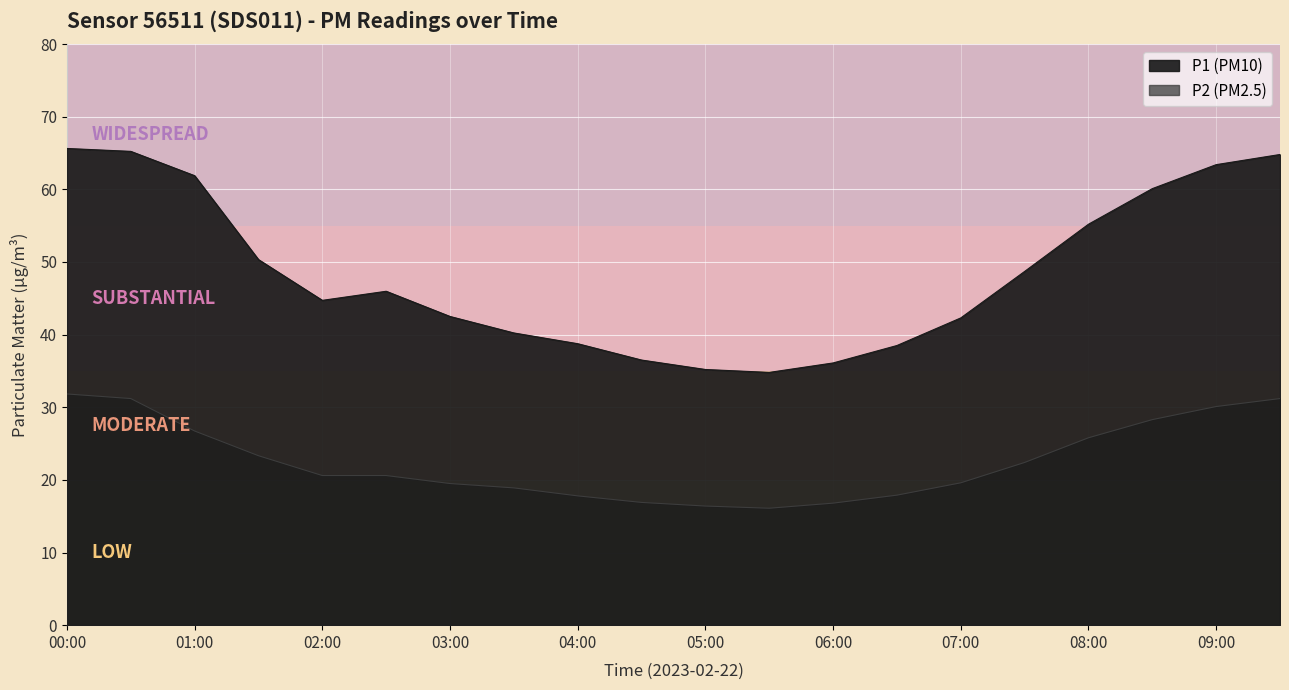

Reading right to left, list all the values displayed in this chart.

P1: 09:30=64.8	09:00=63.4	08:30=60.1	08:00=55.2	07:30=48.7	07:00=42.3	06:30=38.5	06:00=36.1	05:30=34.8	05:00=35.2	04:30=36.5	04:00=38.8	03:30=40.2	03:00=42.5	02:30=46.0	02:00=44.7	01:30=50.3	01:00=61.9	00:30=65.2	00:00=65.6
P2: 09:30=31.2	09:00=30.1	08:30=28.3	08:00=25.8	07:30=22.4	07:00=19.6	06:30=17.9	06:00=16.8	05:30=16.1	05:00=16.4	04:30=16.9	04:00=17.8	03:30=18.9	03:00=19.5	02:30=20.6	02:00=20.6	01:30=23.3	01:00=26.7	00:30=31.2	00:00=31.8